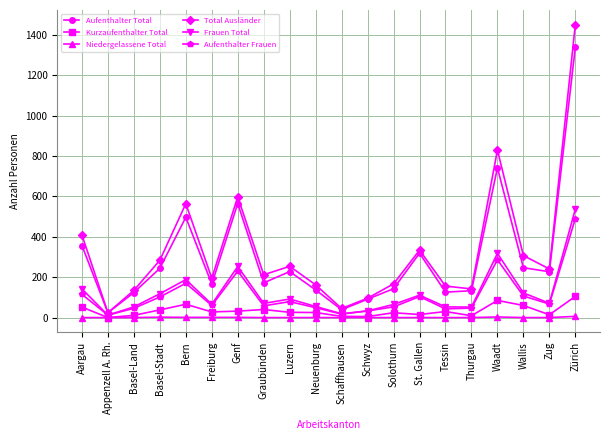

Which category has the highest value in the Aufenthalter Total series?

Zürich